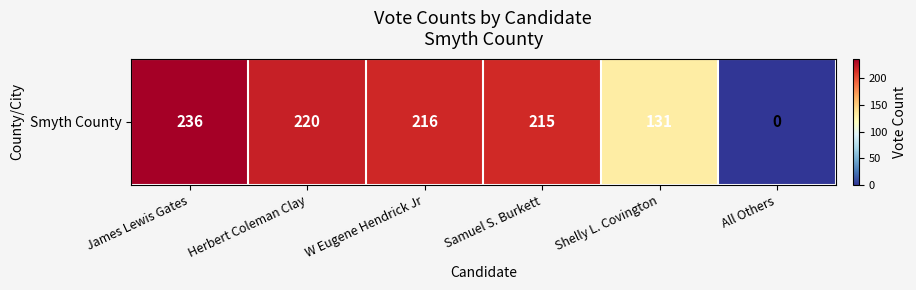

True or false: the data shows -141 at All Others.

False